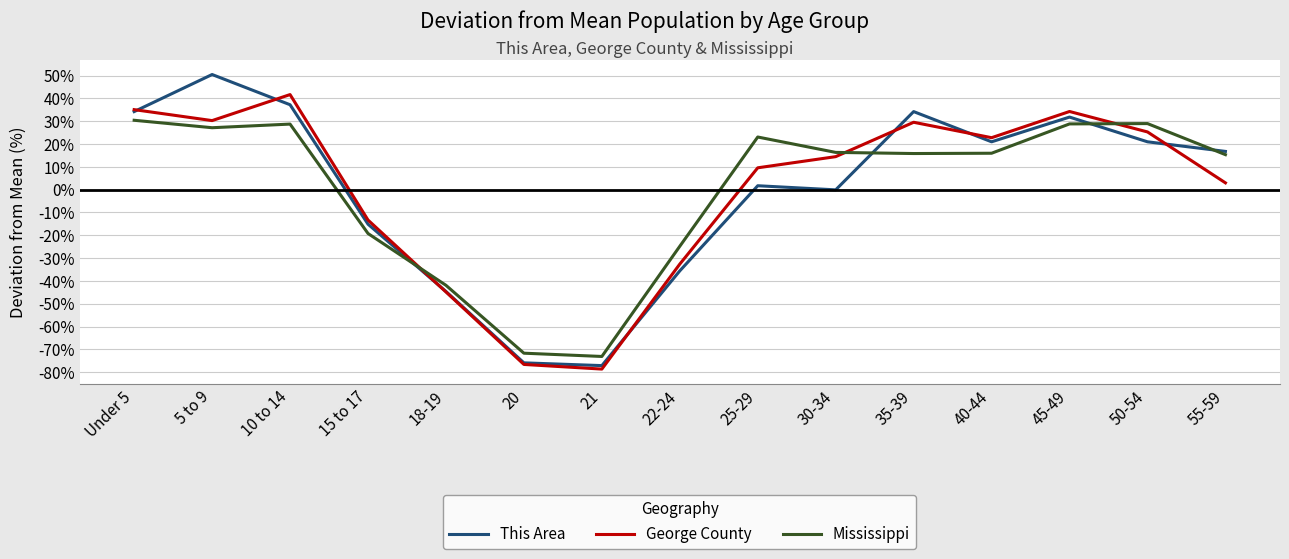

What is the total value across all series at 10 to 14?

107.7